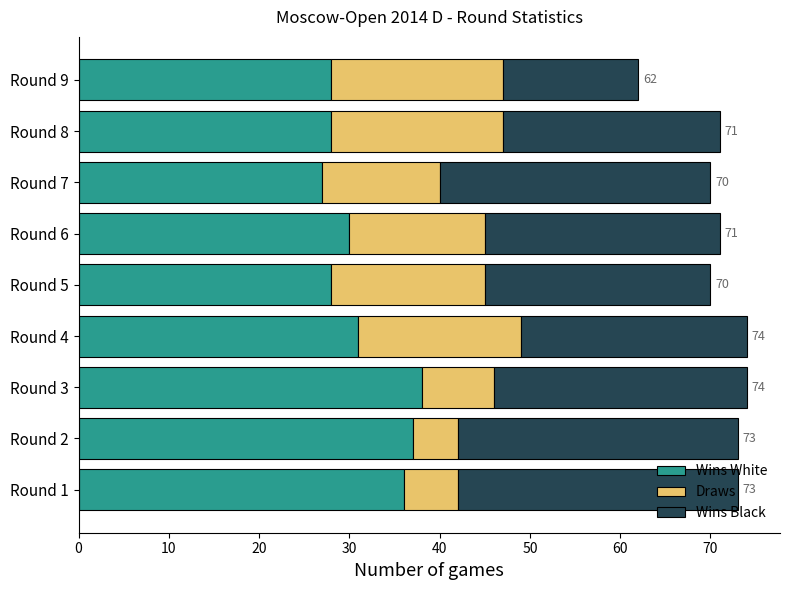

Count the number of data series in this chart.

3